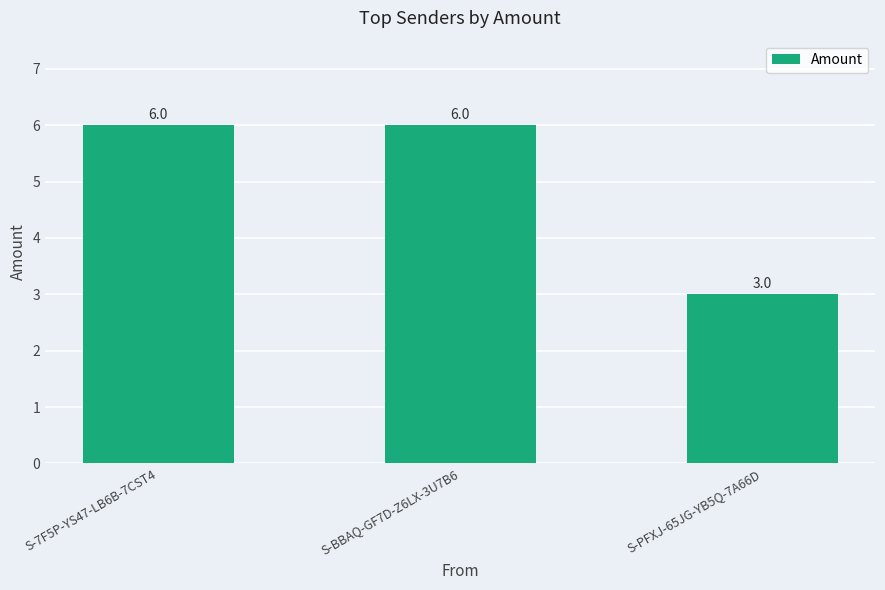

What is the sum of the values at S-BBAQ-GF7D-Z6LX-3U7B6 and S-PFXJ-65JG-YB5Q-7A66D?

9